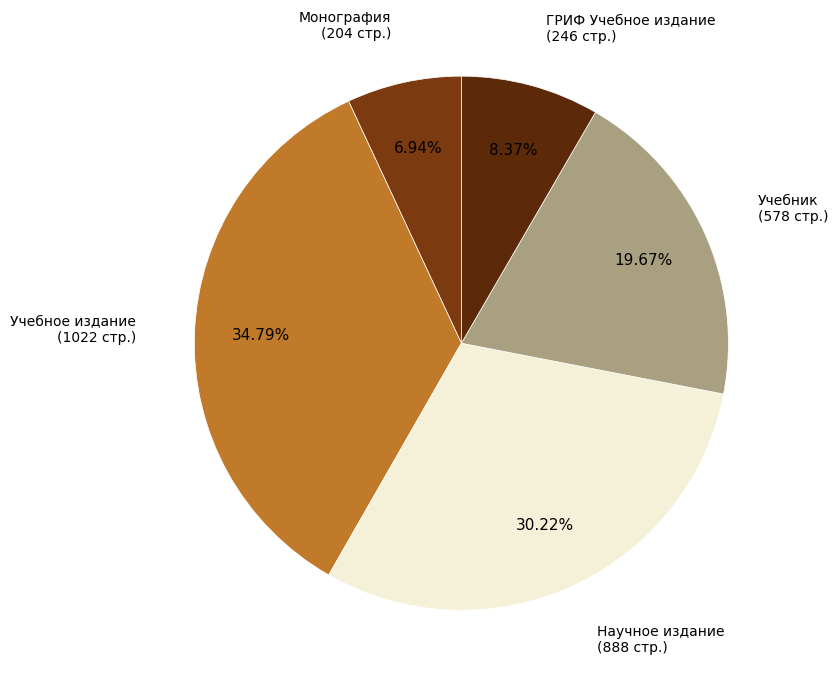

Approximately how many times larger is the value at Учебное издание compared to Научное издание?

1.2